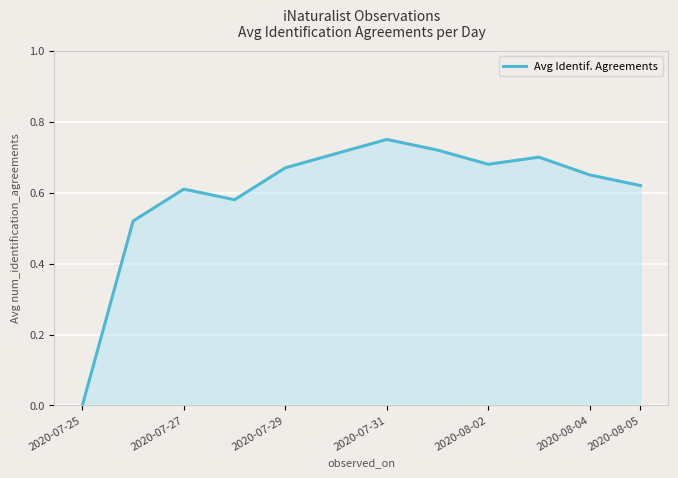

How many lines are shown in the chart?

1